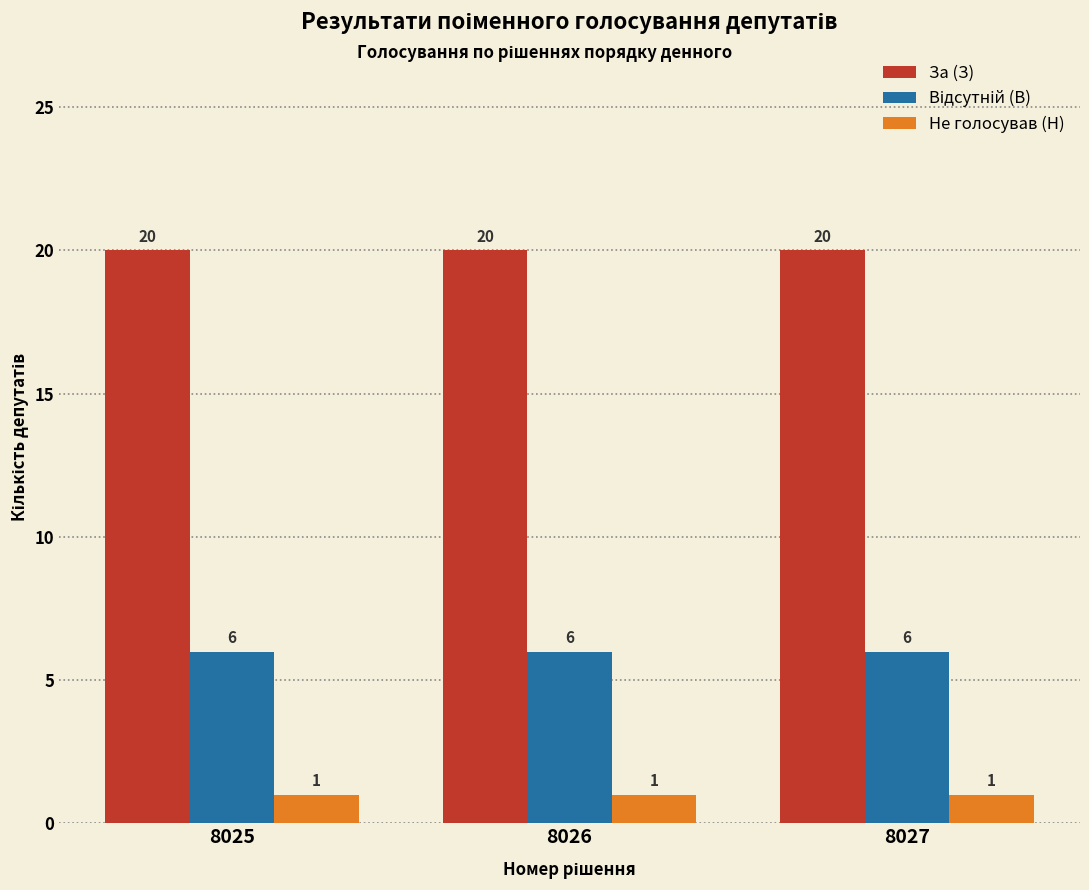

What is the greatest value displayed?

20